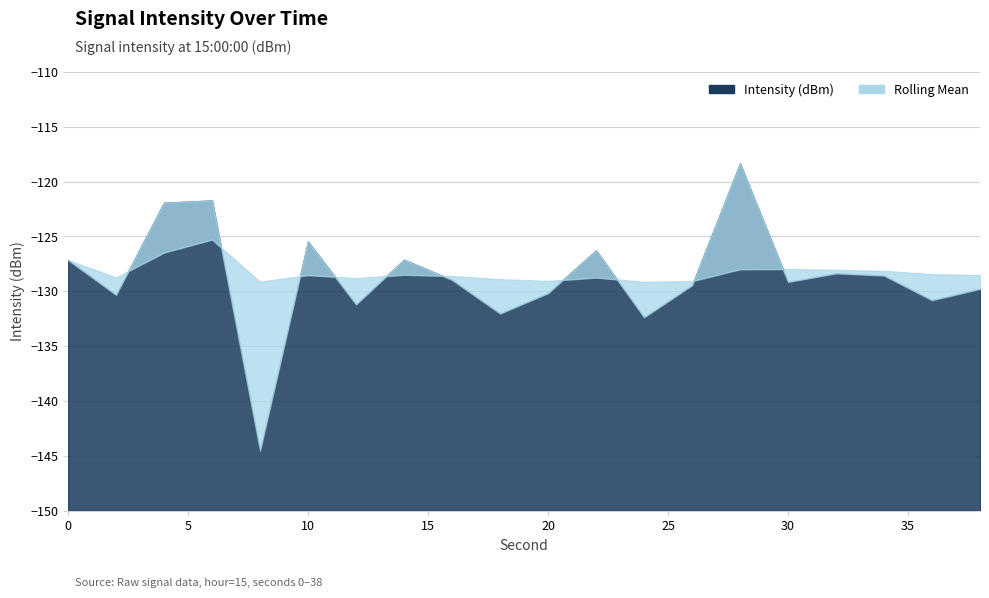

How many lines are shown in the chart?

2